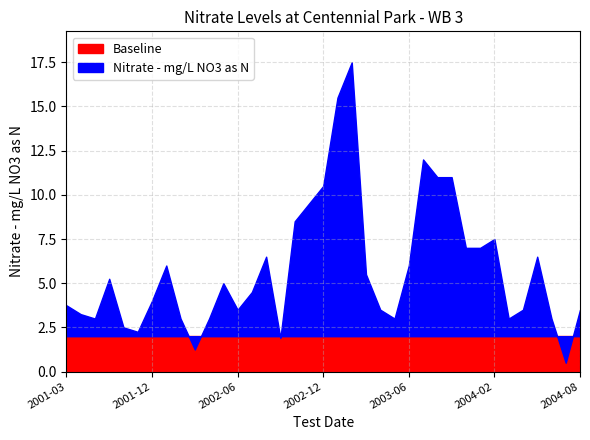

How many series are shown in this chart?

2